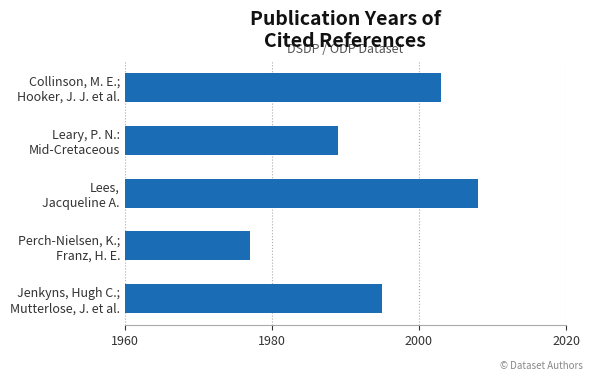

What is the difference between the maximum and minimum values?

31